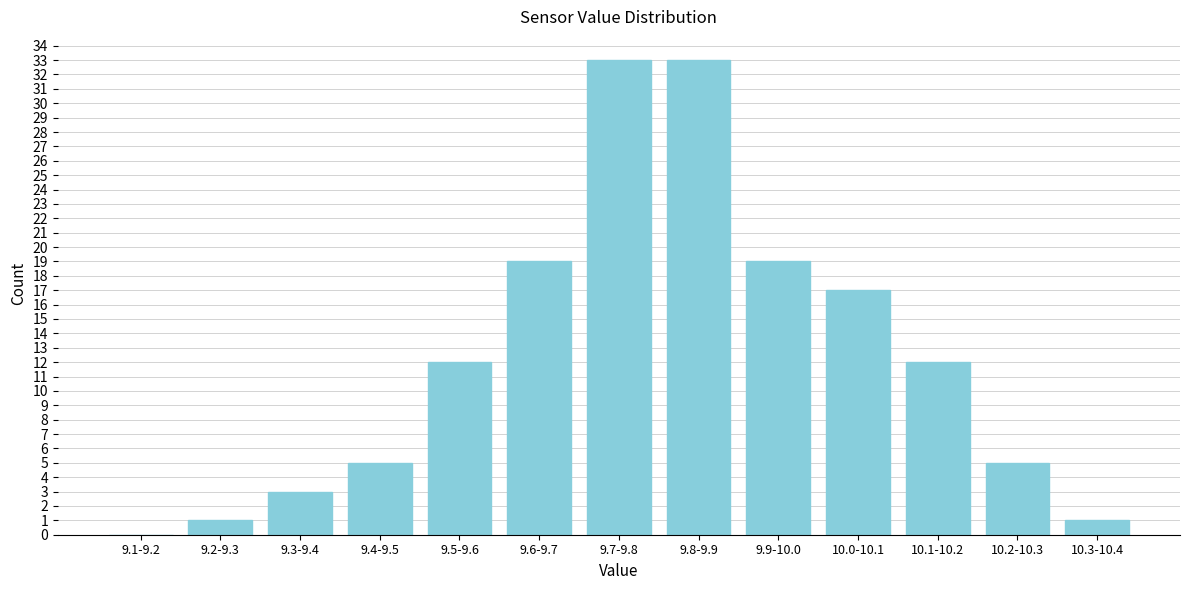

Reading left to right, extract all data points from this chart.

9.1-9.2=0	9.2-9.3=1	9.3-9.4=3	9.4-9.5=5	9.5-9.6=12	9.6-9.7=19	9.7-9.8=33	9.8-9.9=33	9.9-10.0=19	10.0-10.1=17	10.1-10.2=12	10.2-10.3=5	10.3-10.4=1